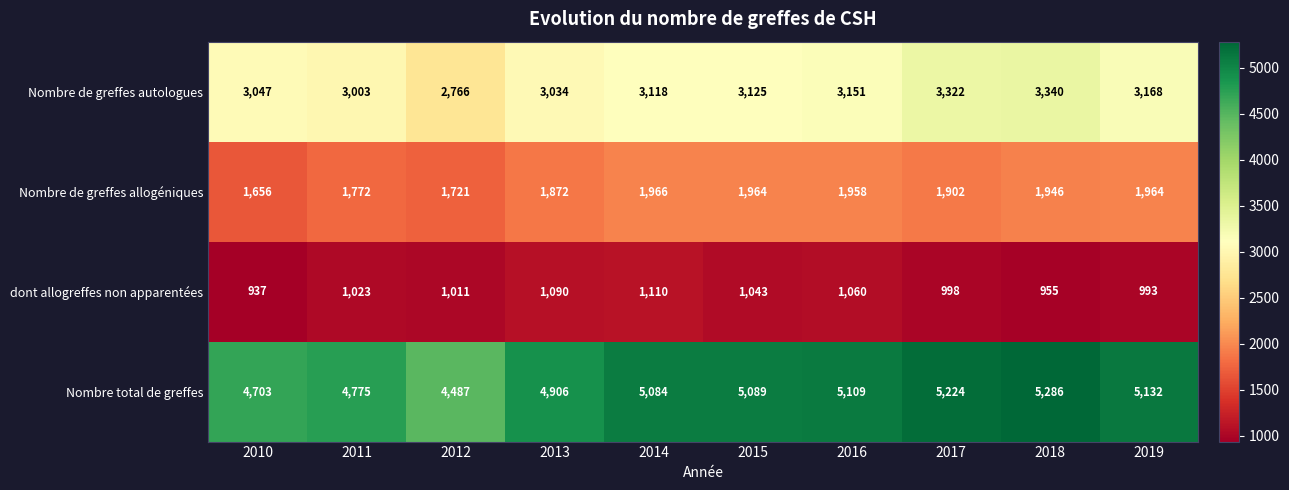

What is the difference between the Nombre de greffes allogéniques values at 2015 and 2013?

92